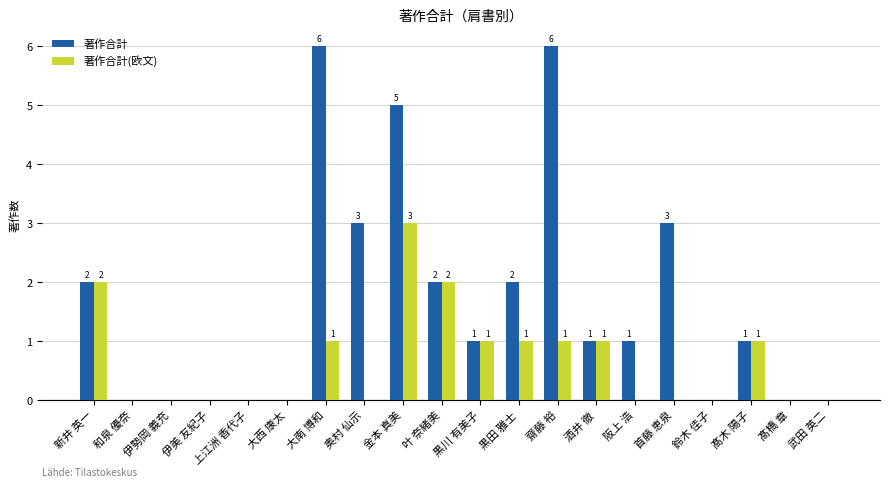

What is the greatest value displayed?

6